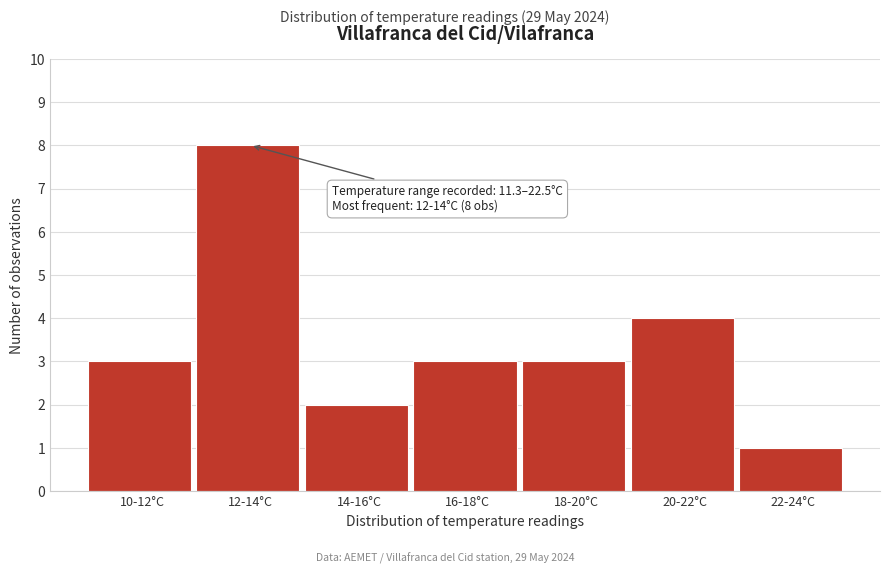

Reading left to right, what are all the values shown in this chart?

10-12°C=3	12-14°C=8	14-16°C=2	16-18°C=3	18-20°C=3	20-22°C=4	22-24°C=1